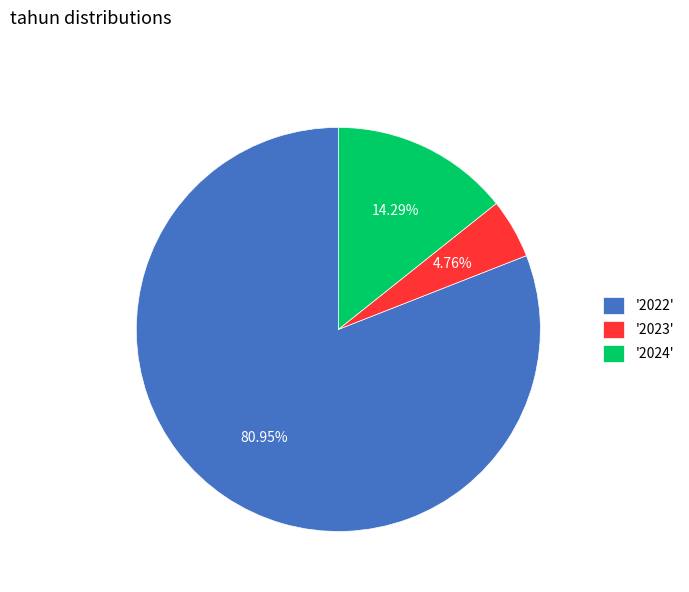

How many segments does this pie chart have?

3